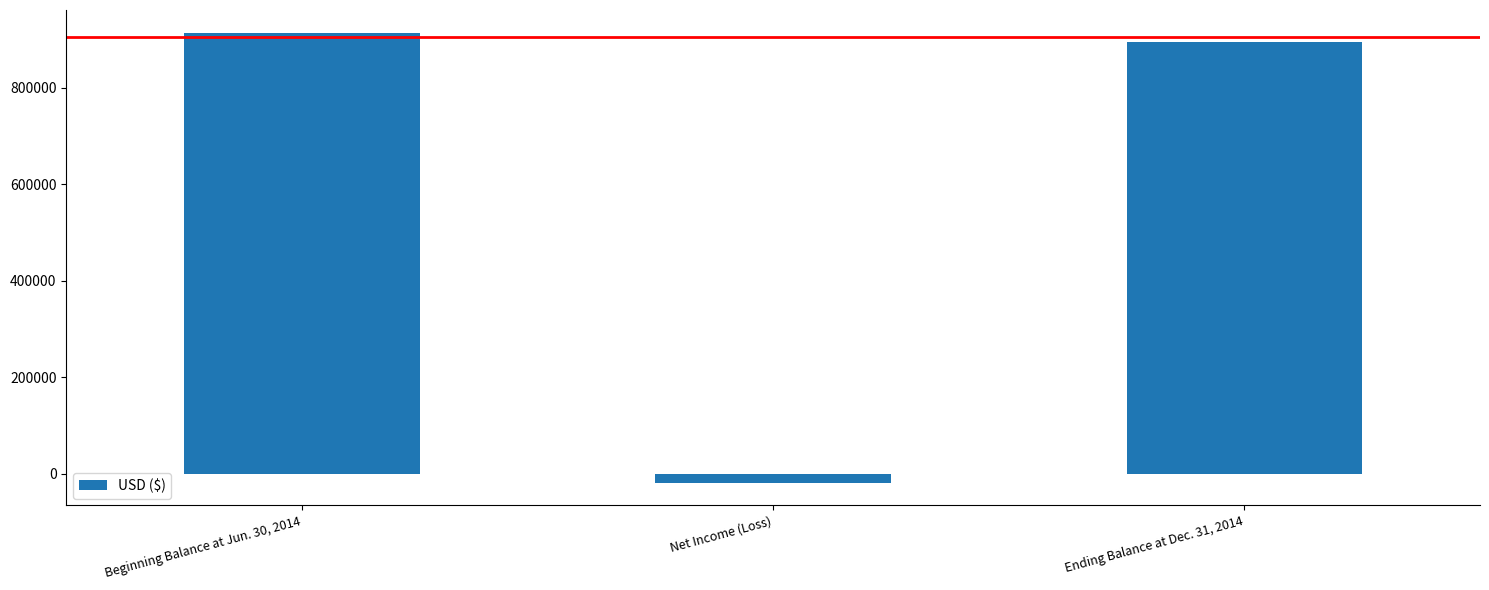

Reading left to right, list all the values displayed in this chart.

Beginning Balance at Jun. 30, 2014=914532	Net Income (Loss)=-18977	Ending Balance at Dec. 31, 2014=895555